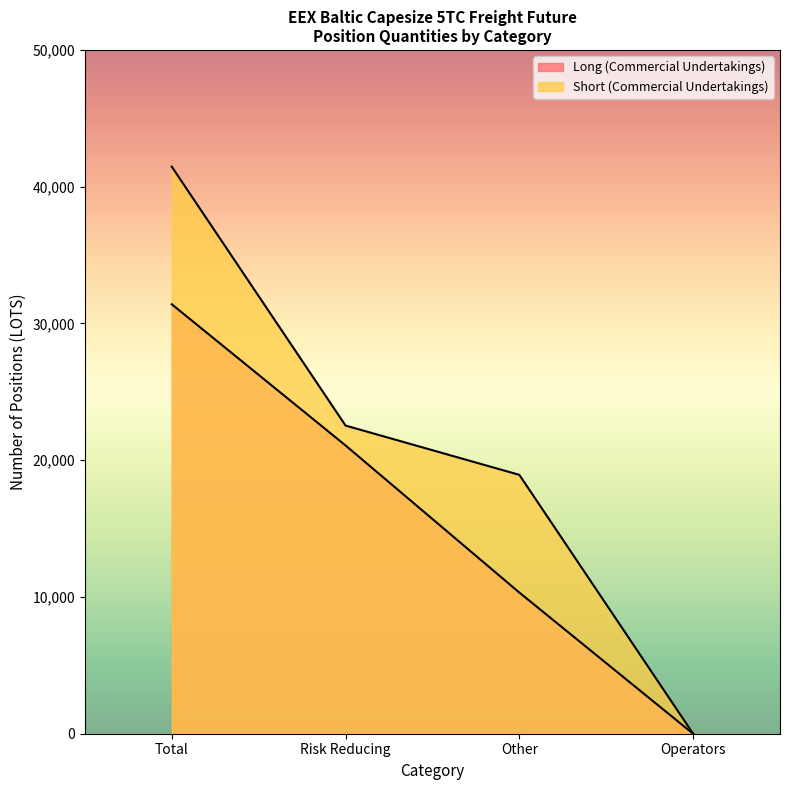

At which label is Short (Commercial Undertakings) closest to 20730?

Other